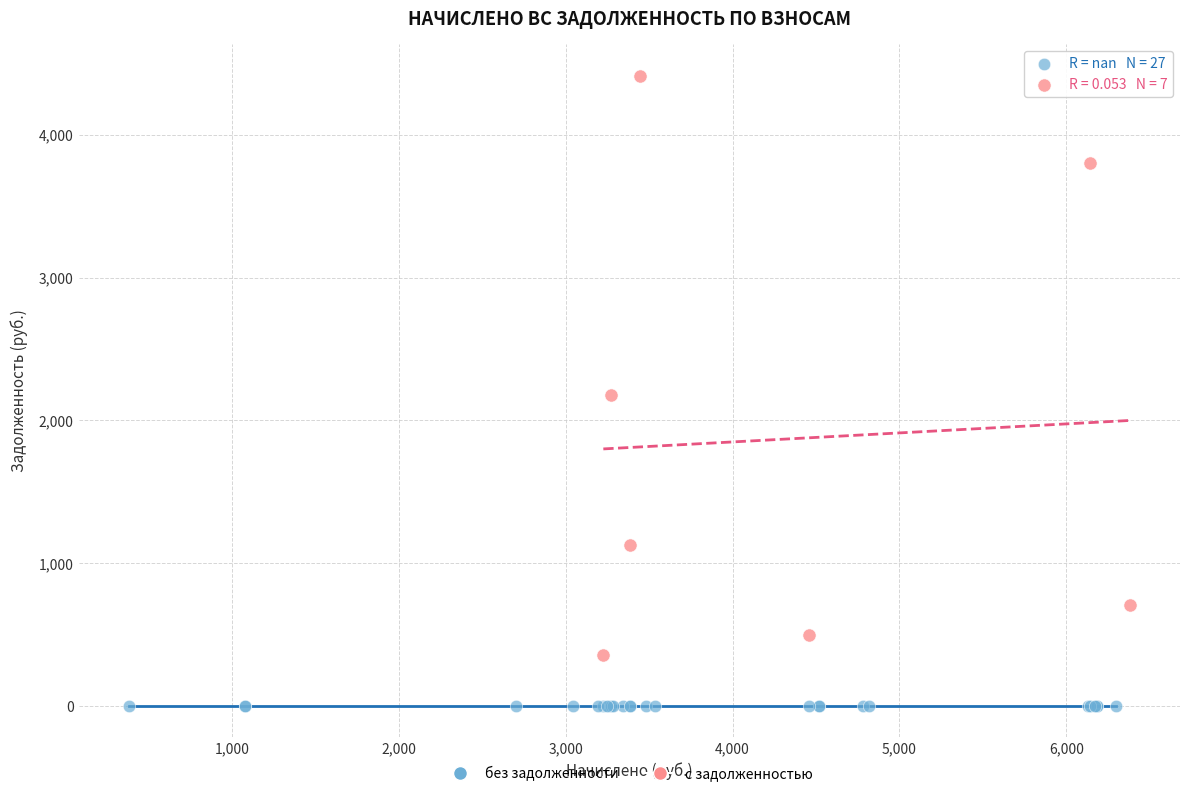

Which series reaches the maximum Y coordinate?

с задолженностью